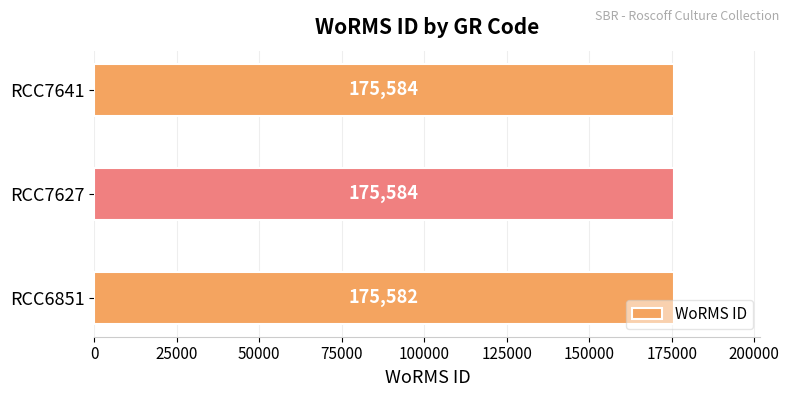

Count the values in the range 175582 to 175584.

3